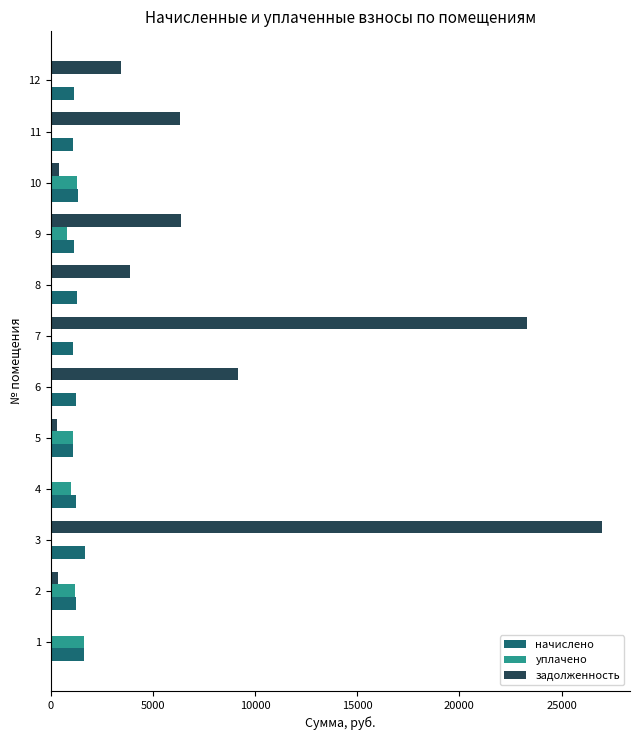

Which series has the largest total across all categories?

задолженность